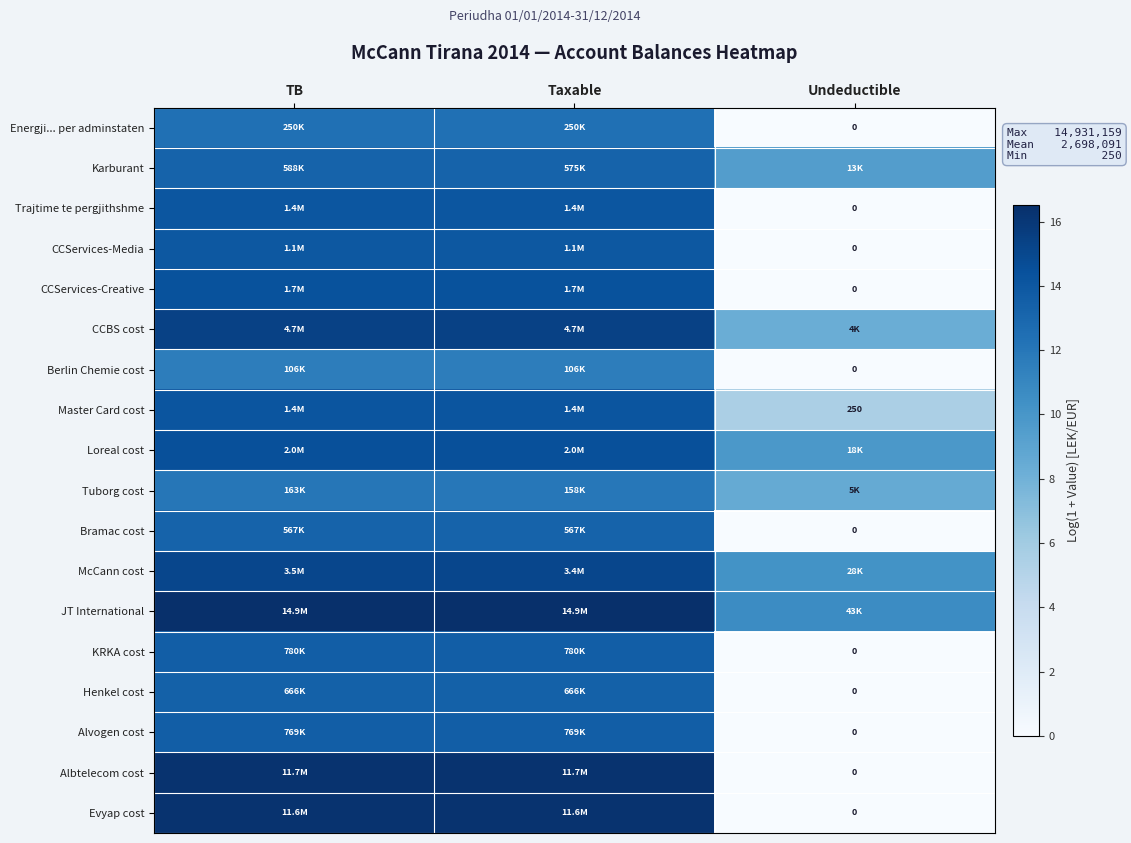

Rank the series at TB from lowest to highest value.

Berlin Chemie cost, Tuborg cost, Energji... per adminstaten, Bramac cost, Karburant, Henkel cost, Alvogen cost, KRKA cost, CCServices-Media, Trajtime te pergjithshme, Master Card cost, CCServices-Creative, Loreal cost, McCann cost, CCBS cost, Evyap cost, Albtelecom cost, JT International